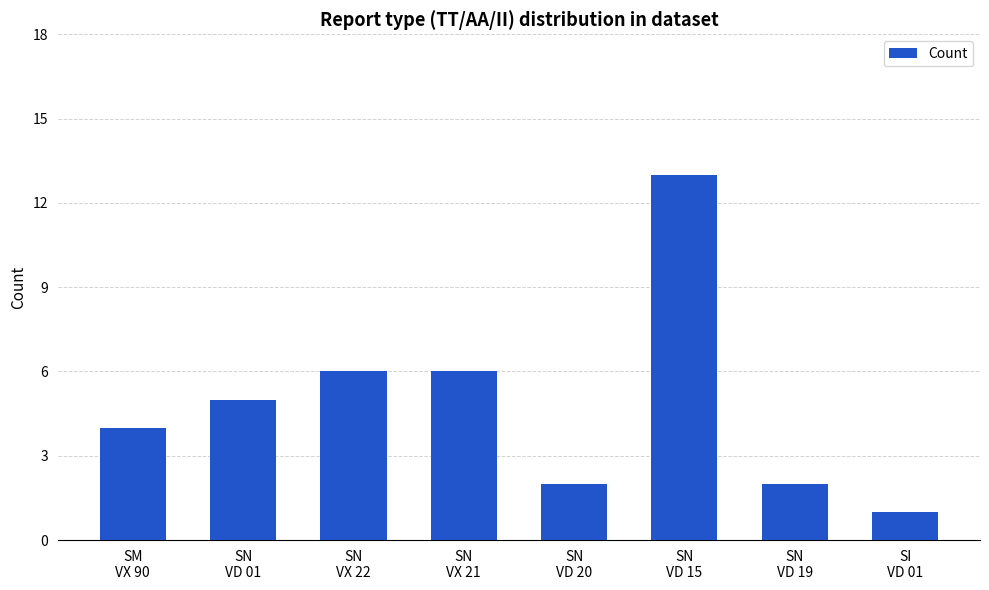

What is the sum of the values at SN
VD 19 and SI
VD 01?

3